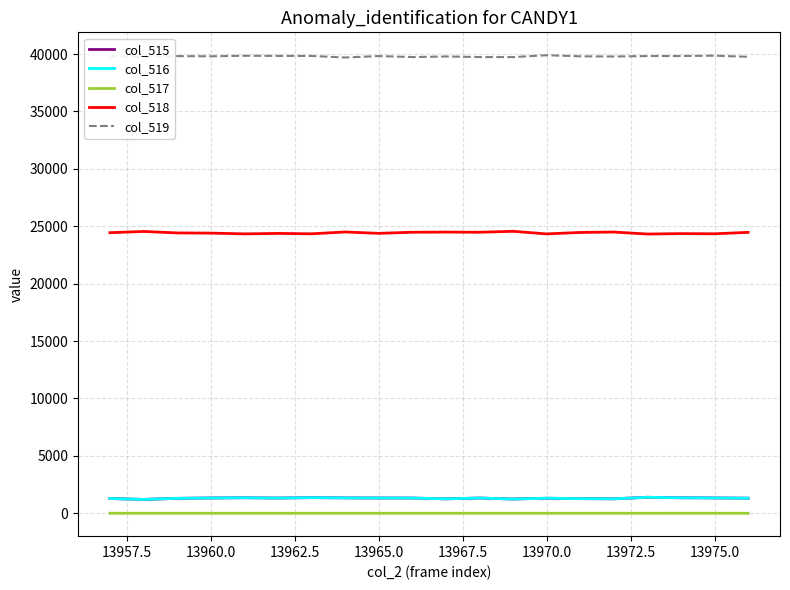

True or false: col_518 and col_519 intersect in this chart.

False